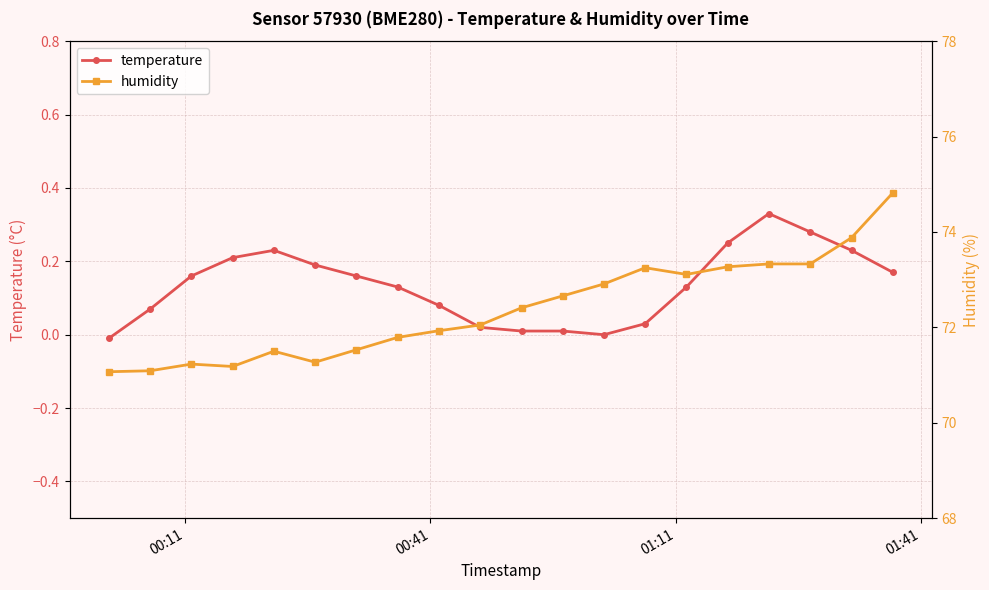

Reading right to left, transcribe all the data shown in this chart.

temperature: 0.2	0.2	0.3	0.3	0.2	0.1	0.0	-0.0	0.0	0.0	0.0	0.1	0.1	0.2	0.2	0.2	0.2	0.2	0.1	-0.0
humidity: 74.8	73.9	73.3	73.3	73.3	73.1	73.2	72.9	72.7	72.4	72.0	71.9	71.8	71.5	71.3	71.5	71.2	71.2	71.1	71.1